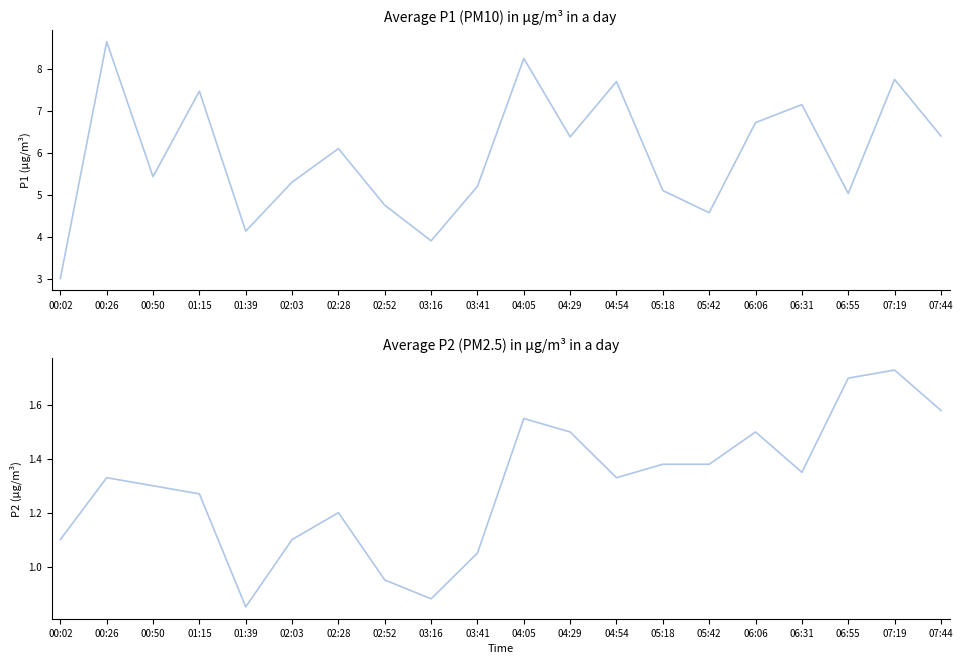

Is it true that P2 equals 1.5 at 04:29?

True